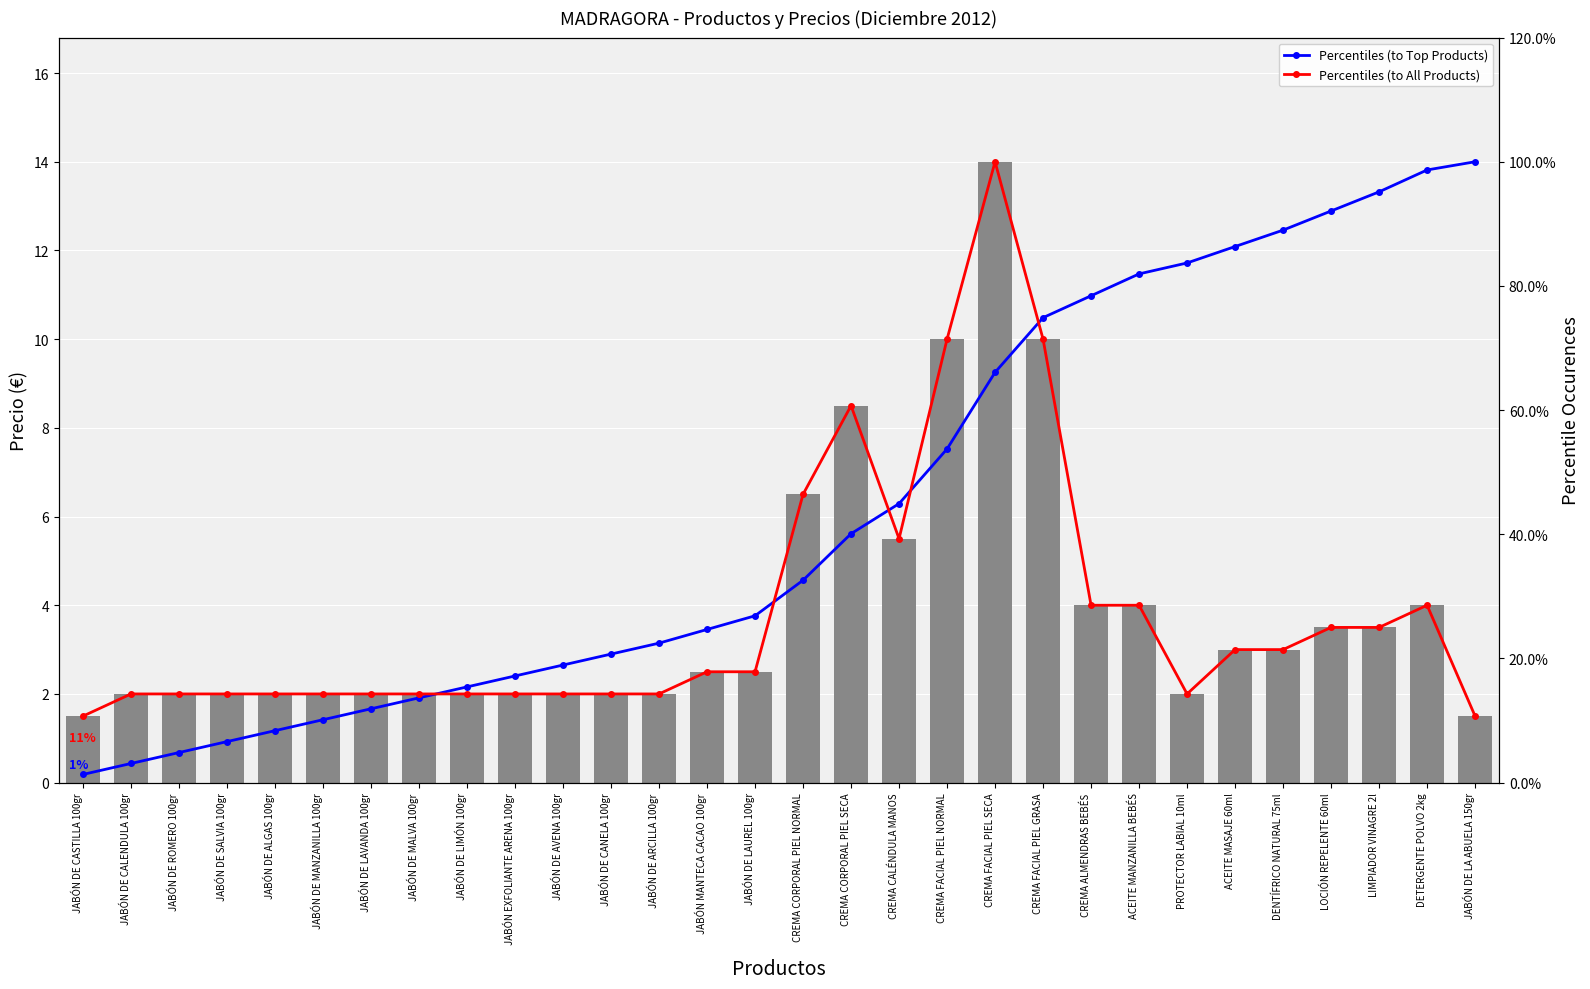

What is the sum of all Percentiles (to Top Products) values?

1323.8